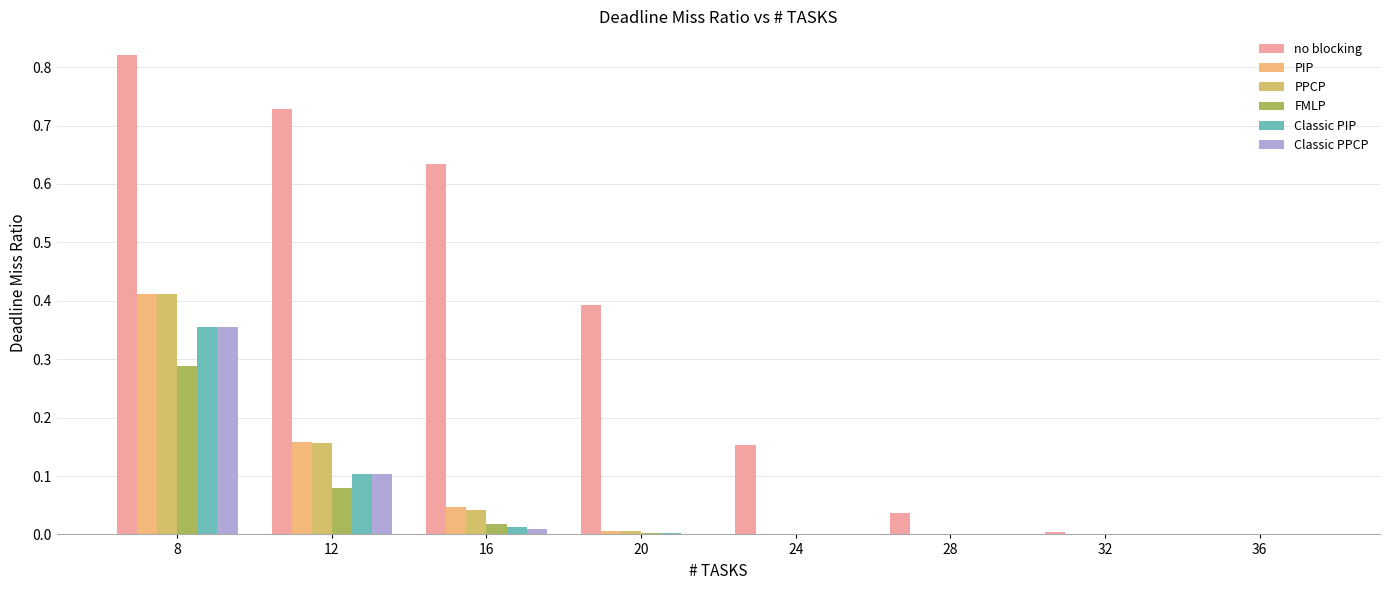

Reading left to right, extract all data points from this chart.

no blocking: 8=0.8	12=0.7	16=0.6	20=0.4	24=0.2	28=0.0	32=0.0	36=0.0
PIP: 8=0.4	12=0.2	16=0.0	20=0.0	24=0.0	28=0.0	32=0.0	36=0.0
PPCP: 8=0.4	12=0.2	16=0.0	20=0.0	24=0.0	28=0.0	32=0.0	36=0.0
FMLP: 8=0.3	12=0.1	16=0.0	20=0.0	24=0.0	28=0.0	32=0.0	36=0.0
Classic PIP: 8=0.4	12=0.1	16=0.0	20=0.0	24=0.0	28=0.0	32=0.0	36=0.0
Classic PPCP: 8=0.4	12=0.1	16=0.0	20=0.0	24=0.0	28=0.0	32=0.0	36=0.0